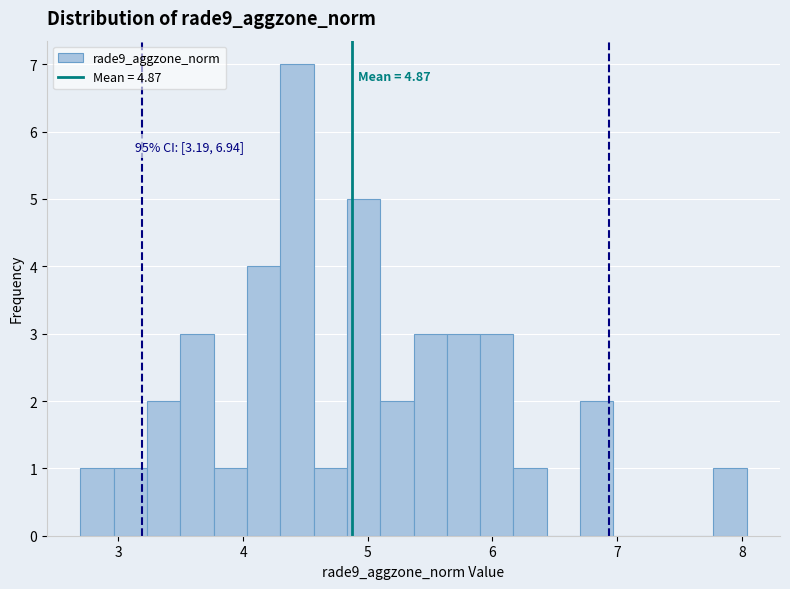

Read against the x-axis, roughly where is the centre of the tallest bar?

4.4